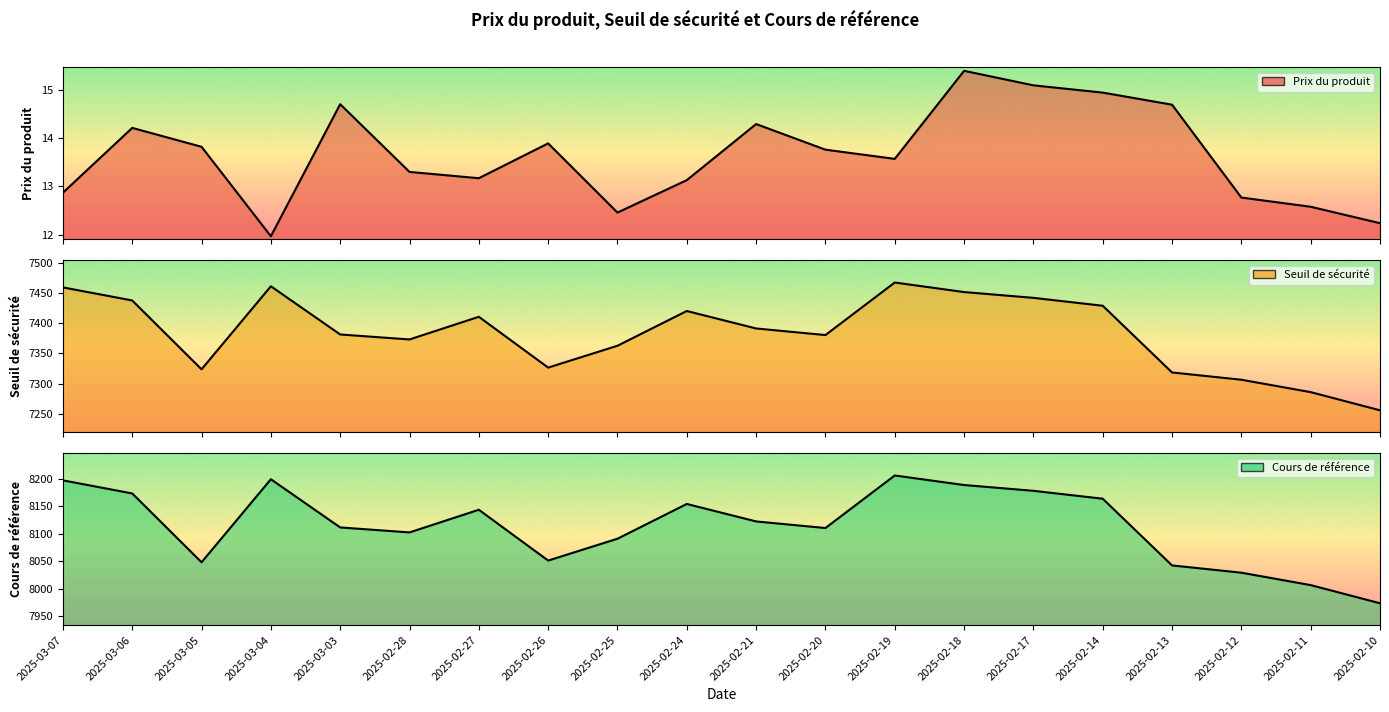

Reading left to right, extract all data points from this chart.

Prix du produit: 12.9	14.2	13.8	12.0	14.7	13.3	13.2	13.9	12.5	13.1	14.3	13.8	13.6	15.4	15.1	14.9	14.7	12.8	12.6	12.2
Seuil de sécurité: 7459.9	7438.1	7323.6	7461.7	7381.6	7373.3	7411.0	7326.5	7362.8	7420.6	7391.5	7380.6	7468.0	7452.1	7442.5	7429.3	7318.4	7306.3	7285.7	7255.5
Cours de référence: 8197.7	8173.8	8047.9	8199.7	8111.6	8102.5	8143.9	8051.1	8091.0	8154.5	8122.6	8110.5	8206.6	8189.1	8178.5	8164.1	8042.2	8028.9	8006.2	7973.0